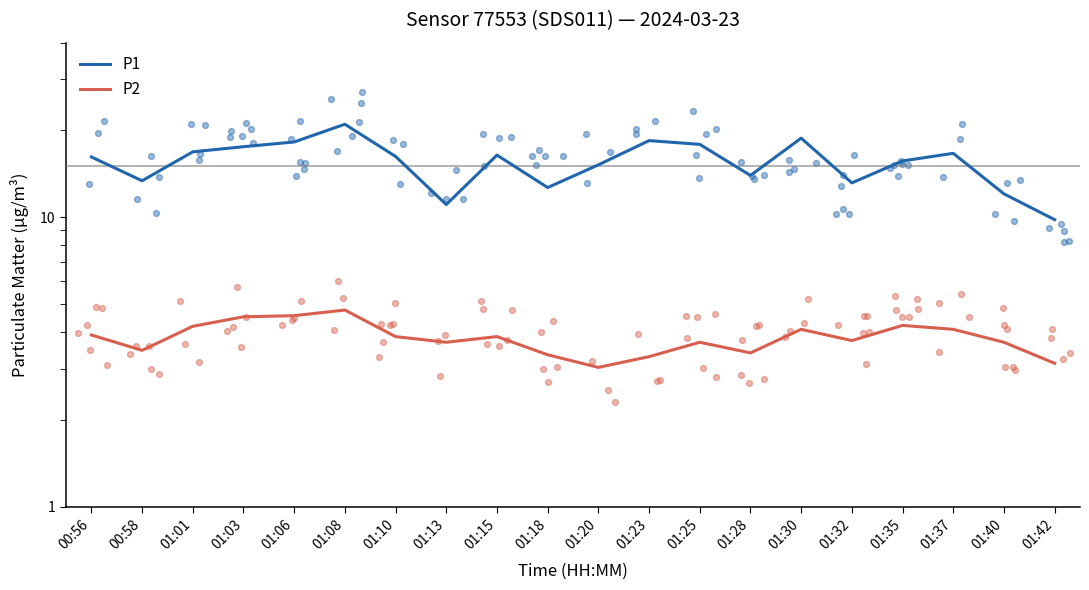

At which category is the sum across all series the highest?

01:08